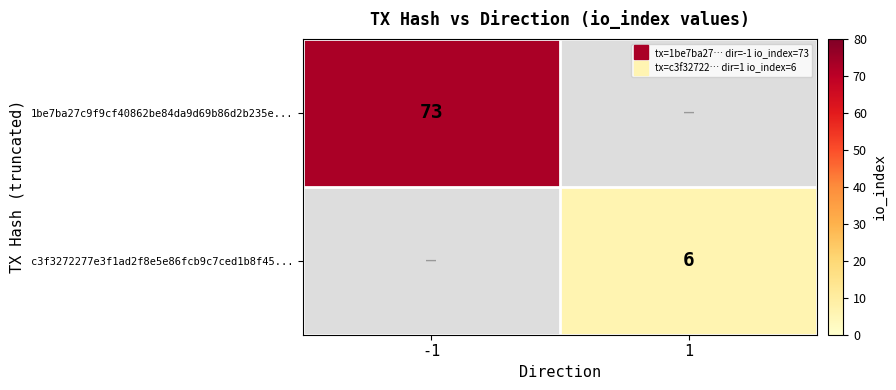

What is the greatest value displayed?

73.0